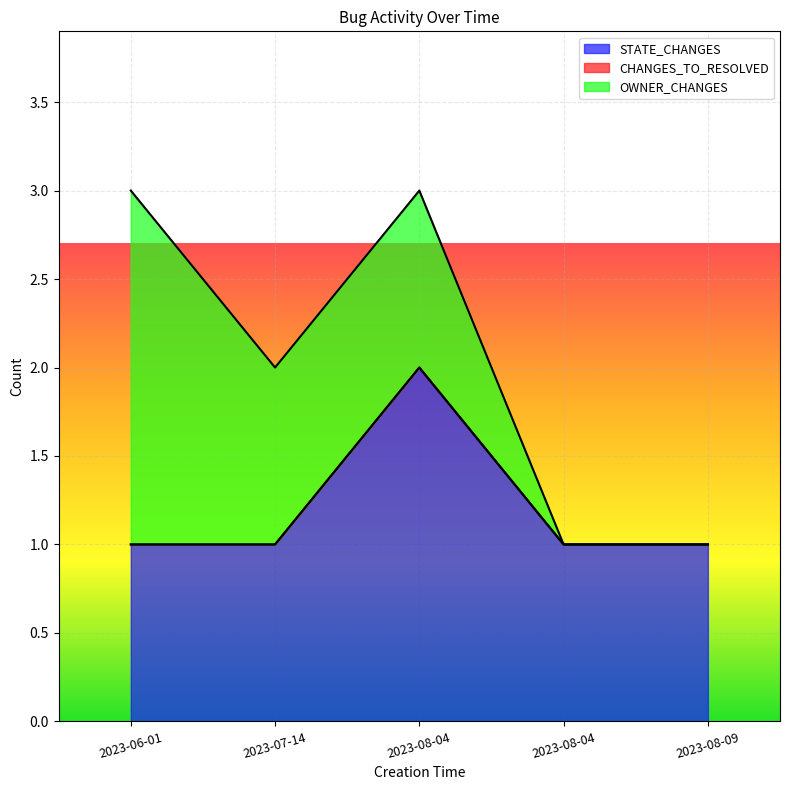

Reading left to right, list all the values displayed in this chart.

STATE_CHANGES: 2023-06-01=1	2023-07-14=1	2023-08-04=2	2023-08-04=1	2023-08-09=1
CHANGES_TO_RESOLVED: 2023-06-01=0	2023-07-14=0	2023-08-04=0	2023-08-04=0	2023-08-09=0
OWNER_CHANGES: 2023-06-01=2	2023-07-14=1	2023-08-04=1	2023-08-04=0	2023-08-09=0